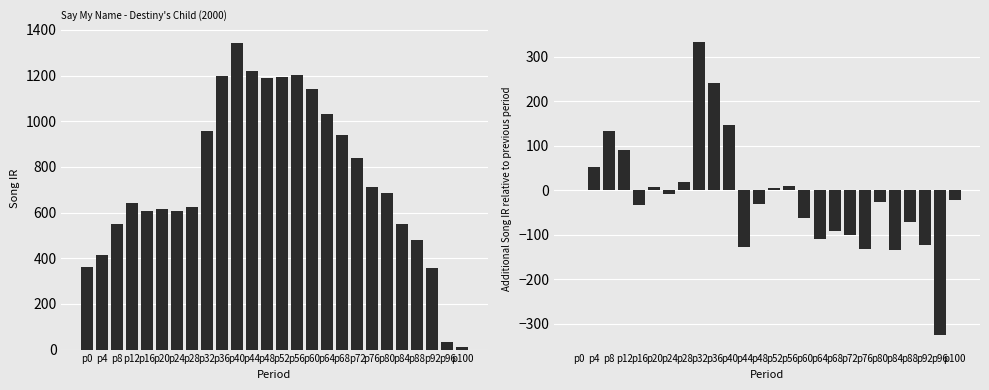

Which series changed the most between p48 and p60?

song_ir